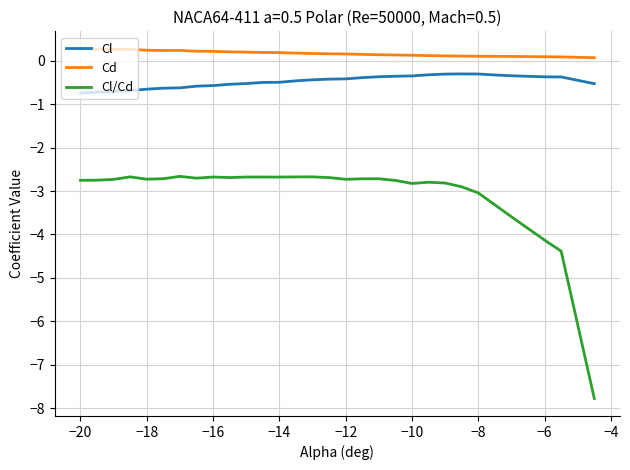

True or false: Cl/Cd and Cd cross at least once.

False